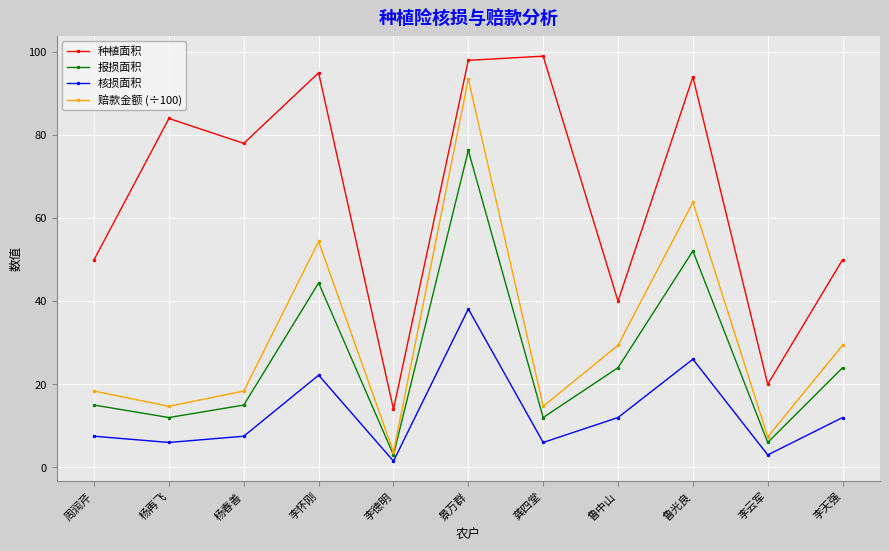

What position from the right is 龚四堂?

5